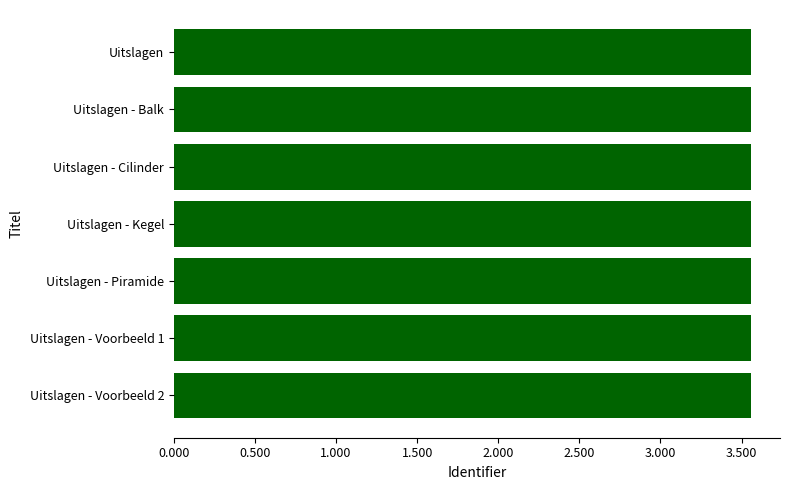

Are the bars horizontal?

Yes